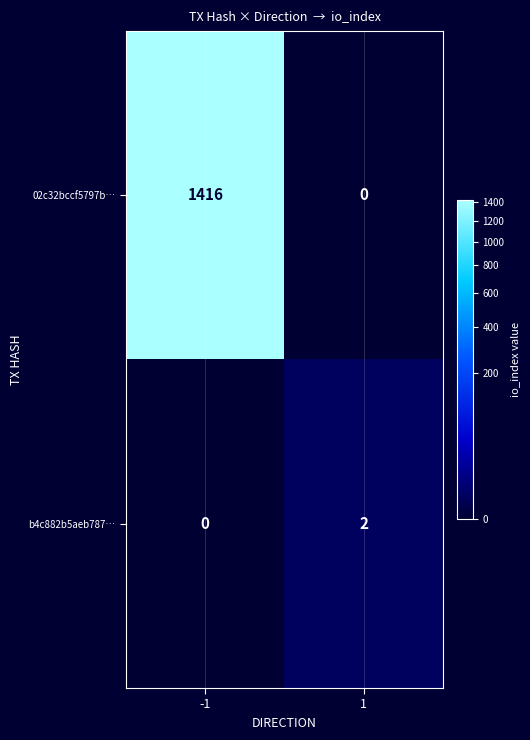

Reading right to left, list all the values displayed in this chart.

02c32bccf5797b…: 0	1416
b4c882b5aeb787…: 2	0